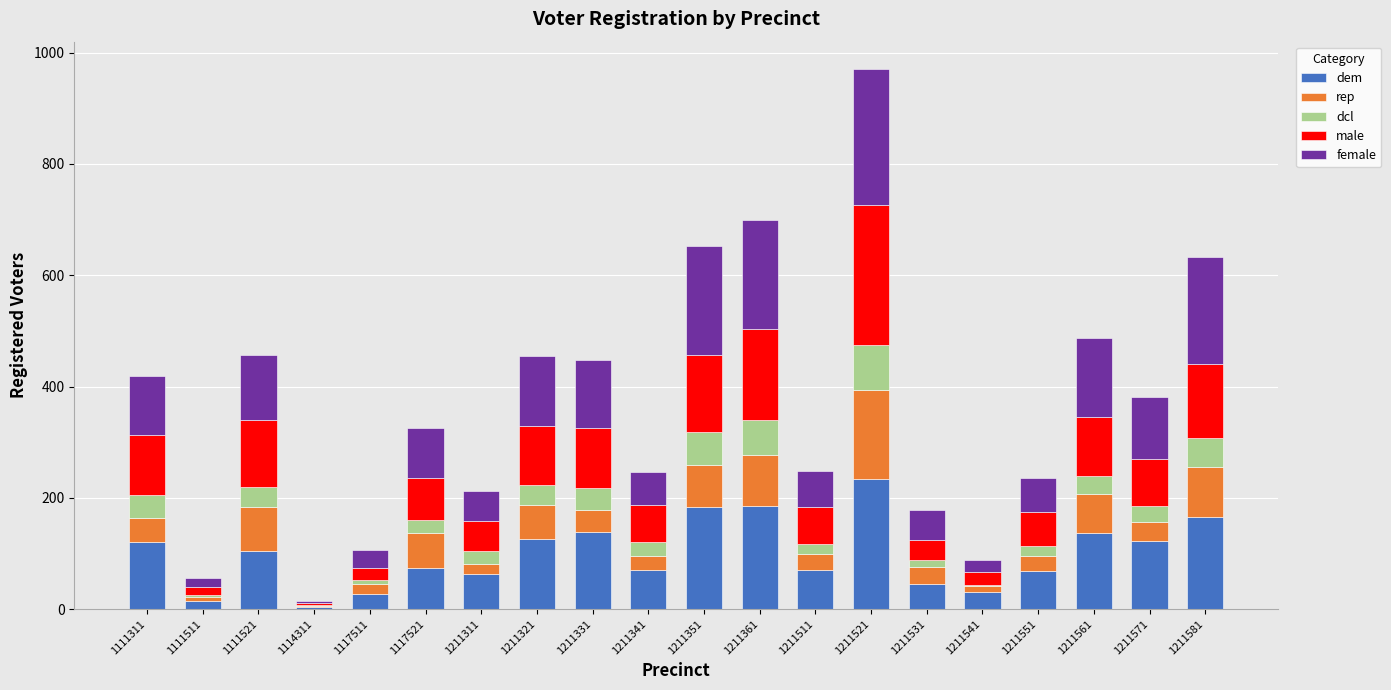

What is the highest value of the dem series?

234